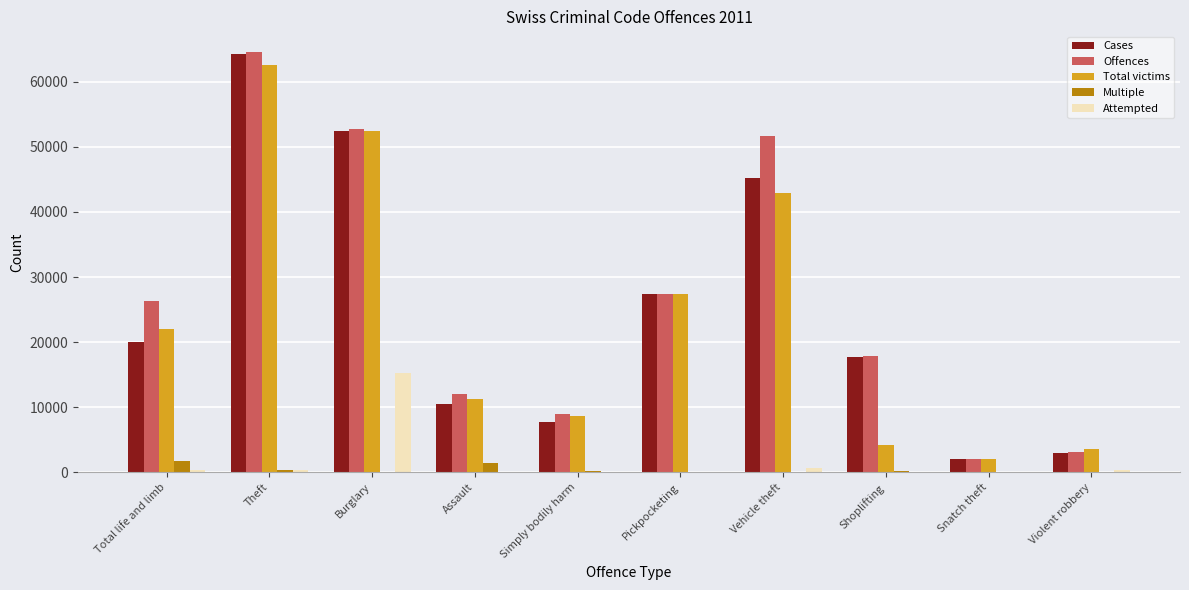

What is the sum of all Total victims values?

237247